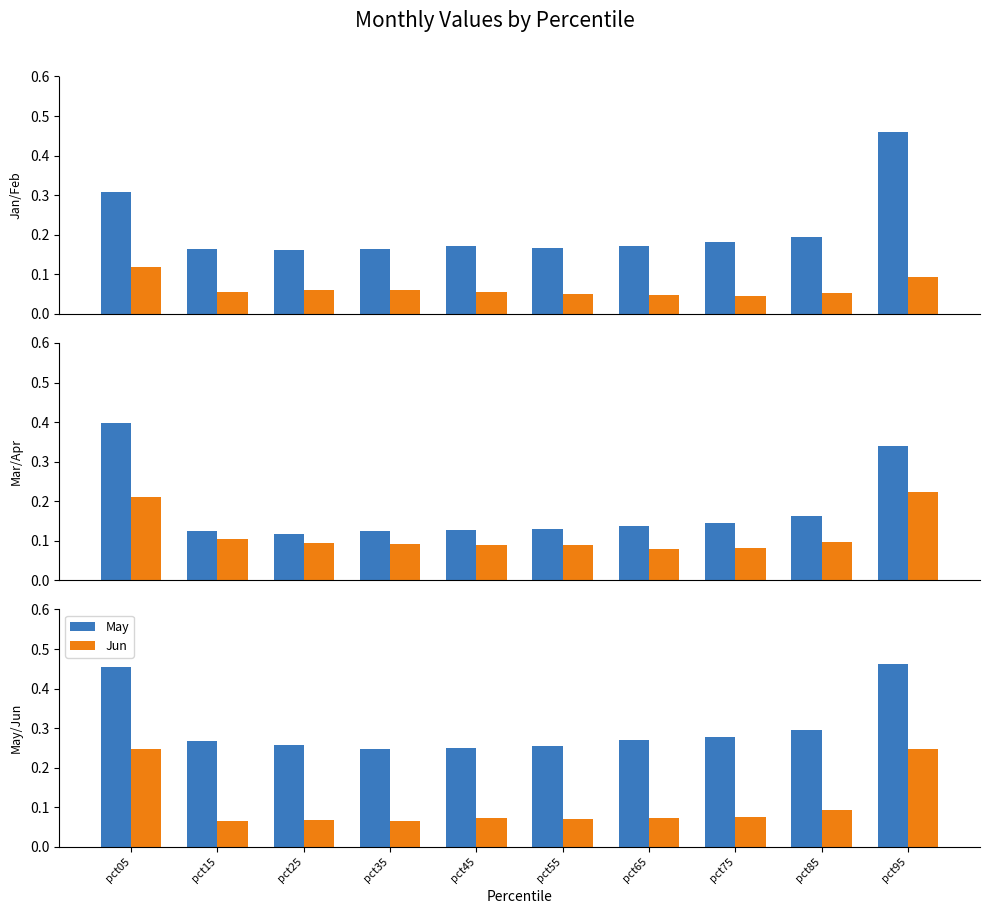

Count the Jun values in the range 0 to 1.

10